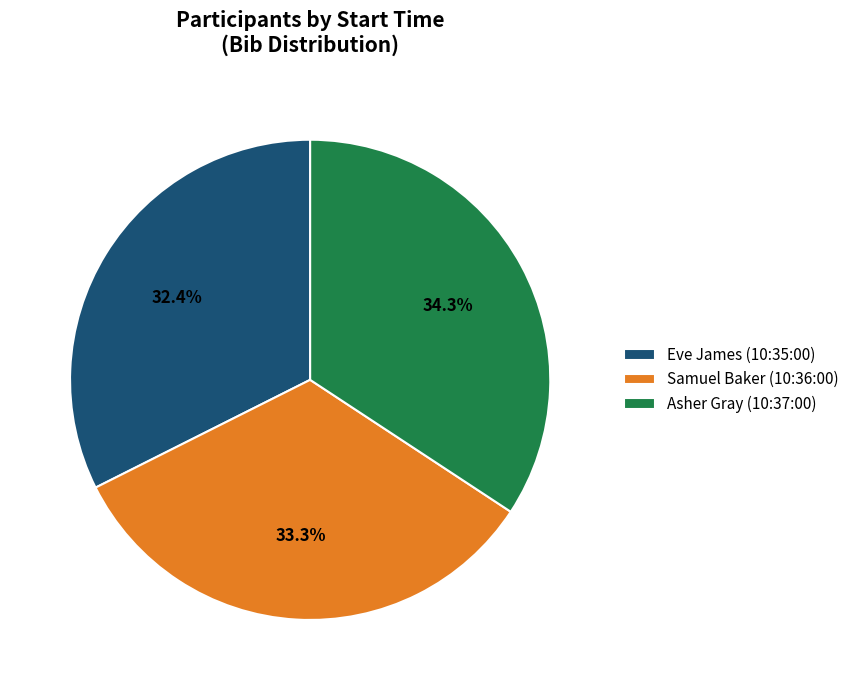

What is the smallest slice in the pie chart?

Eve James (10:35:00)